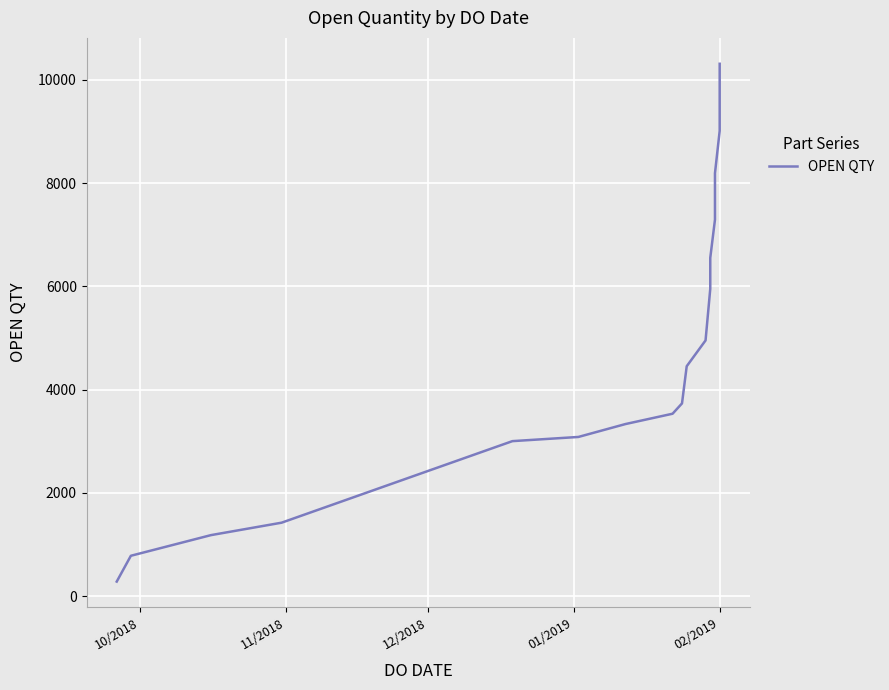

What is the sum of all values?

77090